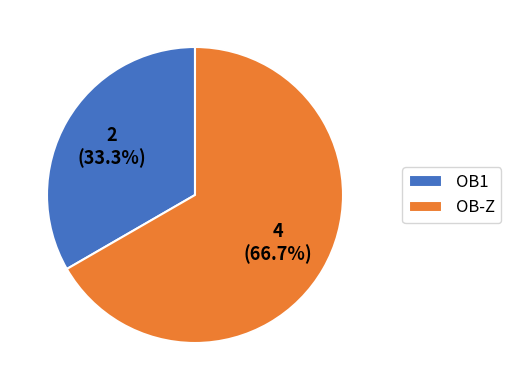

What percentage do OB1 and OB-Z together represent?

100.0%